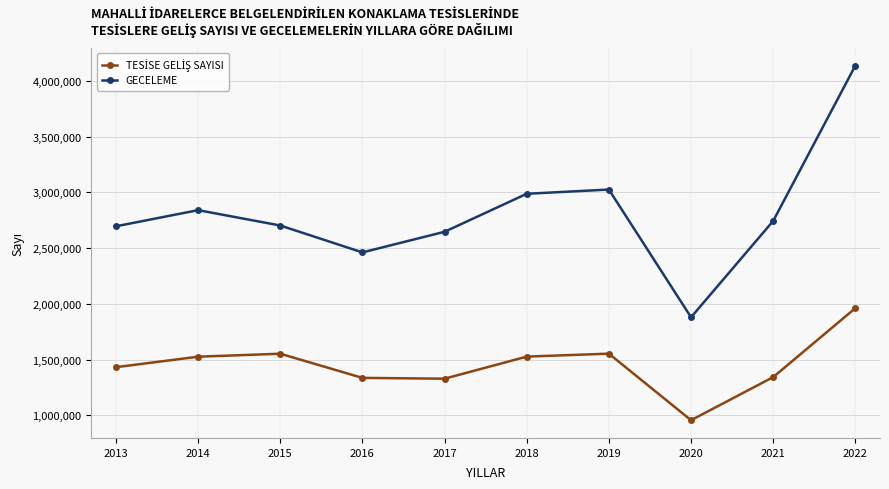

At which category is the sum across all series the highest?

2022